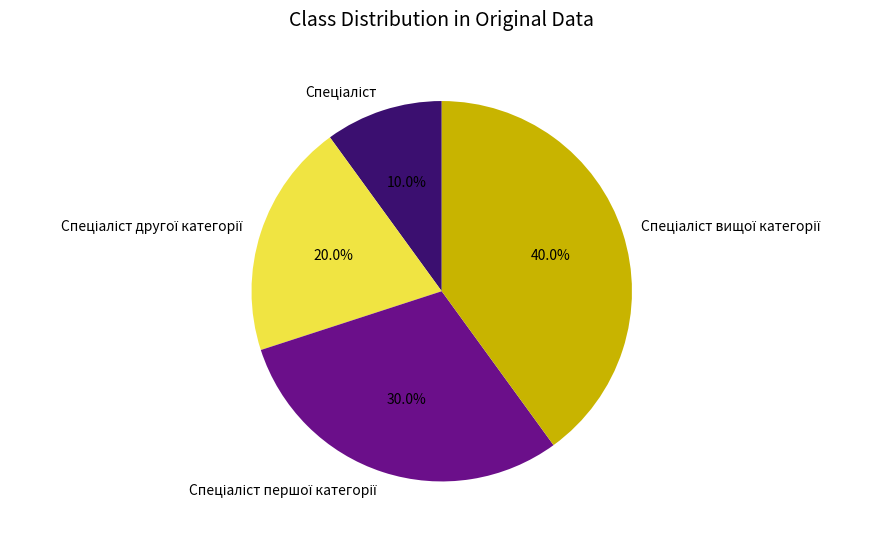

Does any single category account for the majority?

No